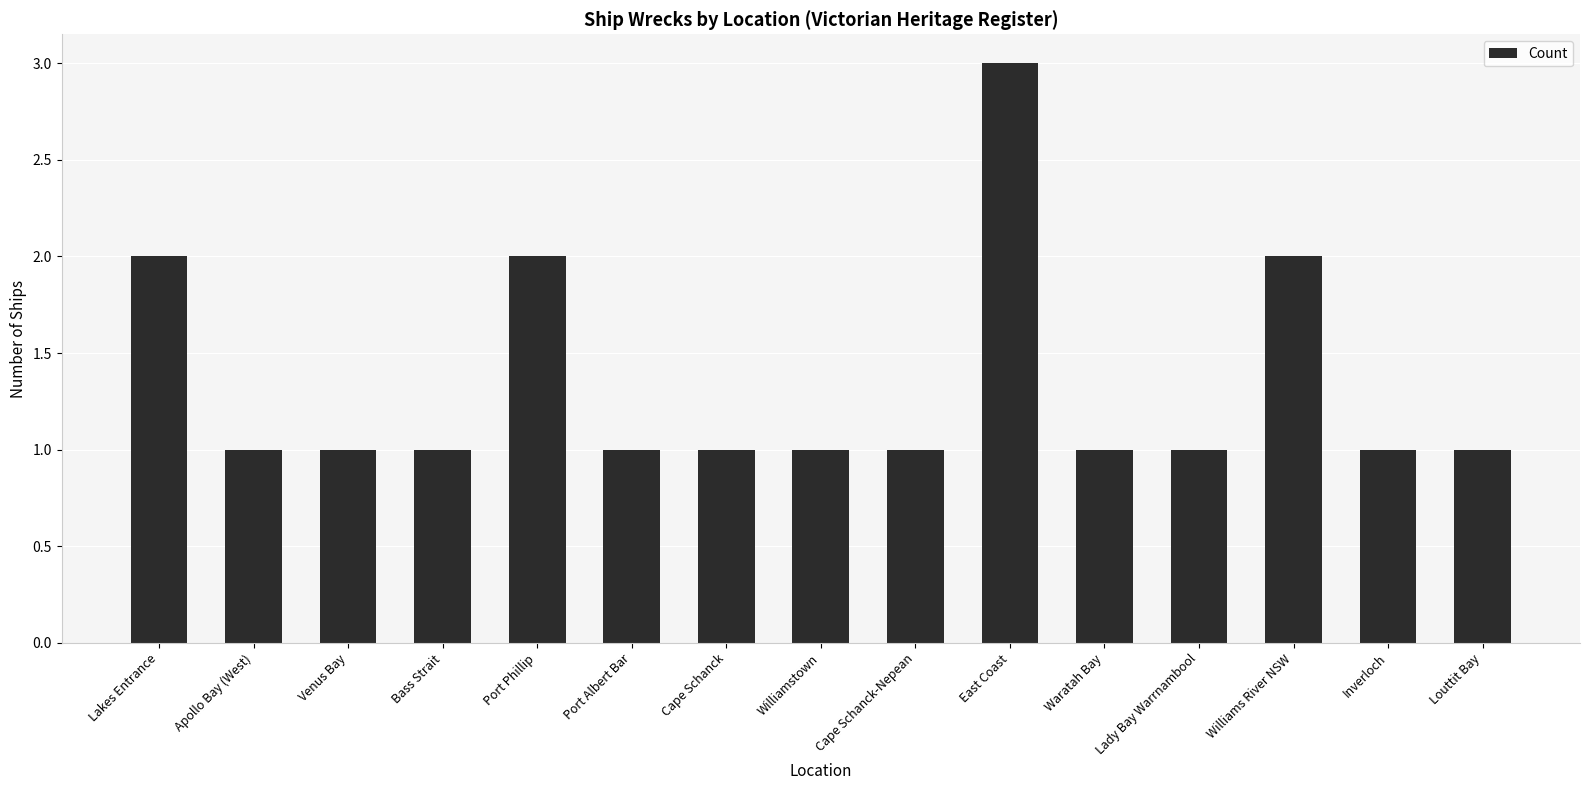

Count the values in the range 1 to 2.

14